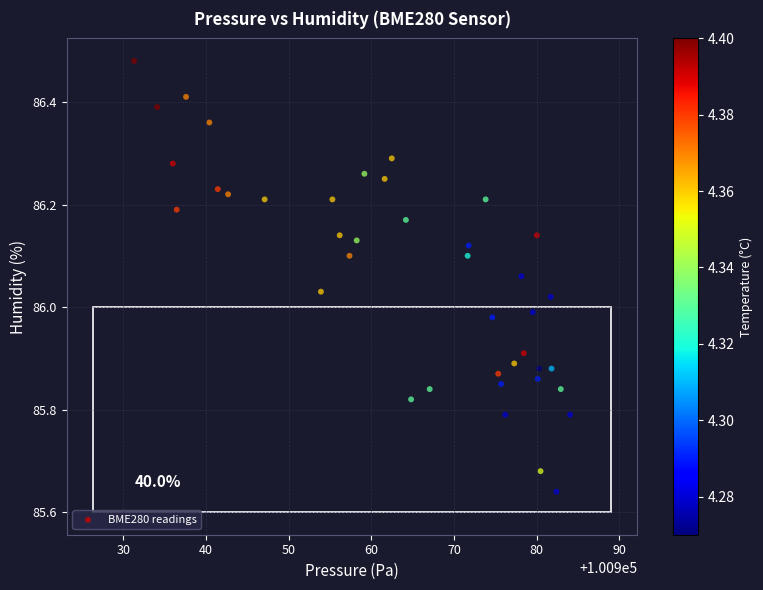

What is the range of Y values (max minus min)?

0.8